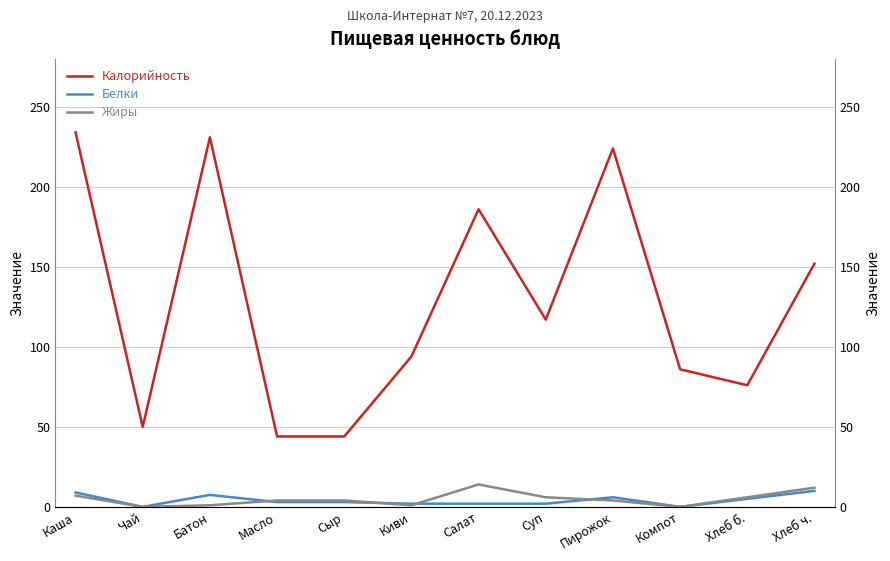

How many values in the Калорийность series are below 117?

6